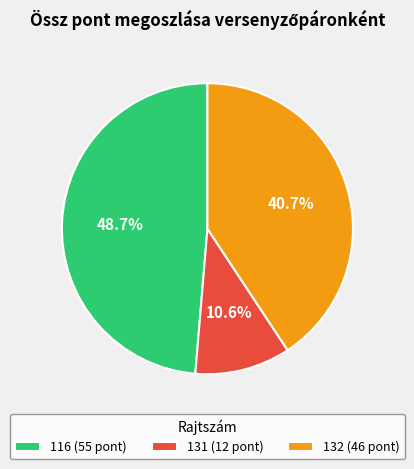

What is the largest slice in the pie chart?

116 (55 pont)